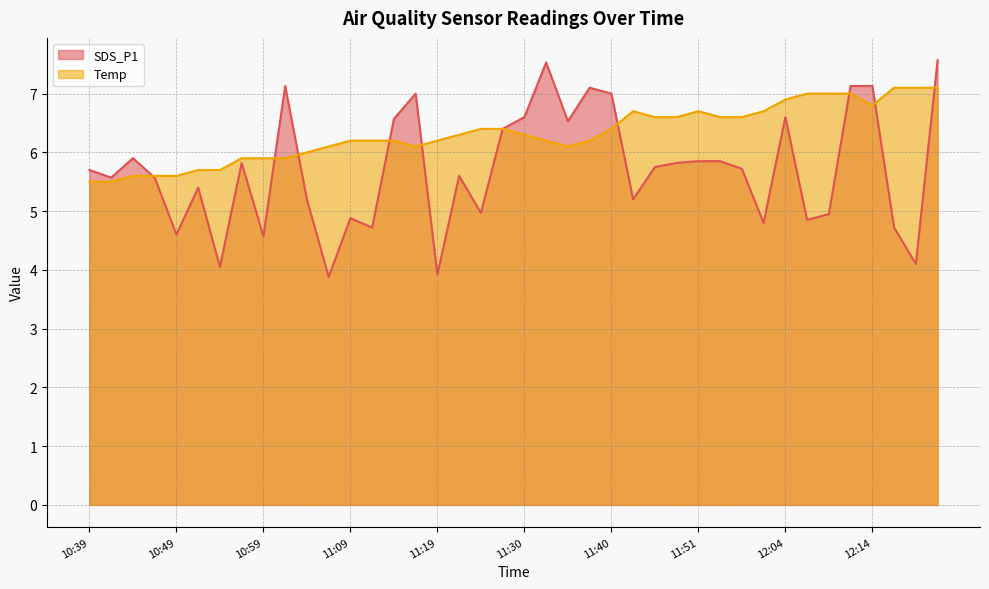

Read the Temp value at 11:16.

6.1